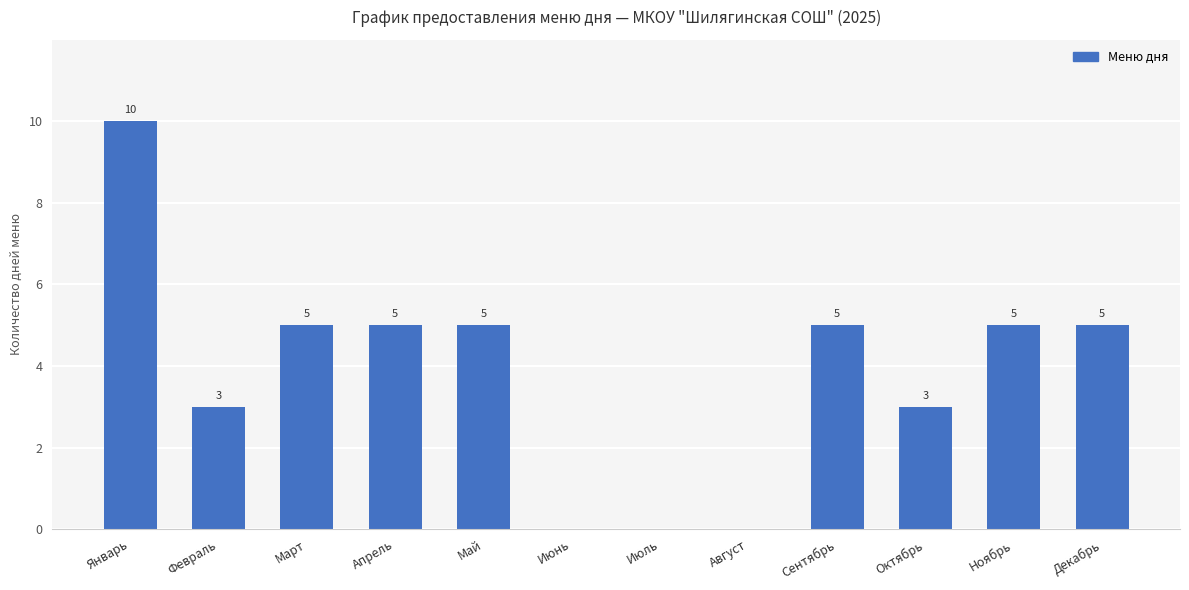

Where does the data first go above 5?

Январь